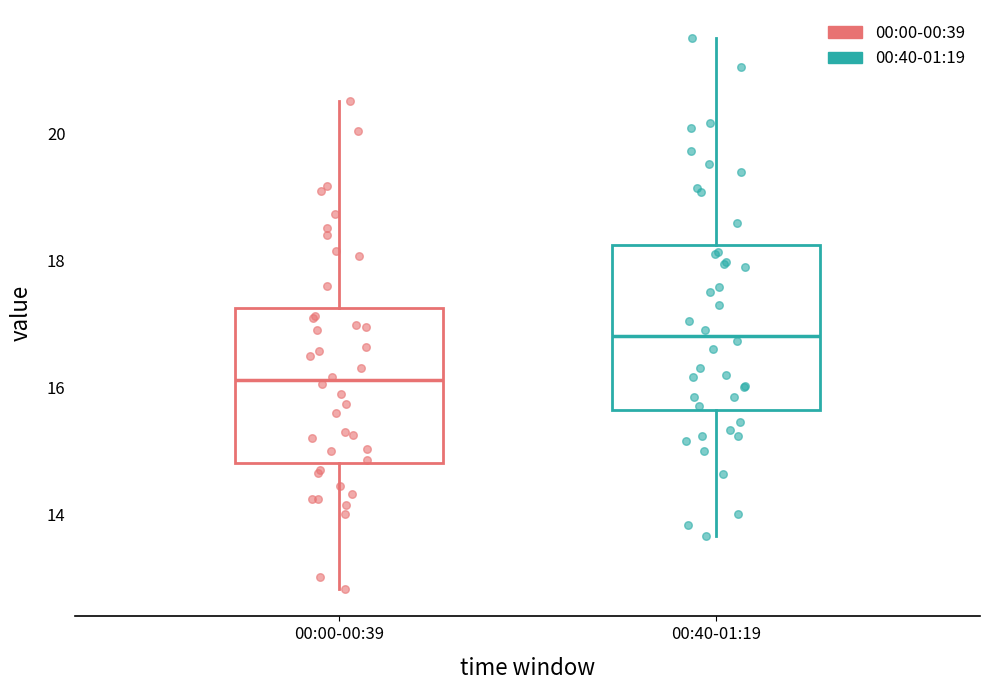

Reading left to right, read every box against the y-axis: the position of its median line, the range the box covers, and the ends of its whiskers. The values are not printed on the chart, so give them approximately, as read against the axis.

00:00-00:39: median 16.2, box 14.8 to 17.2, whiskers 12.8 to 20.6
00:40-01:19: median 16.8, box 15.6 to 18.2, whiskers 13.6 to 21.6